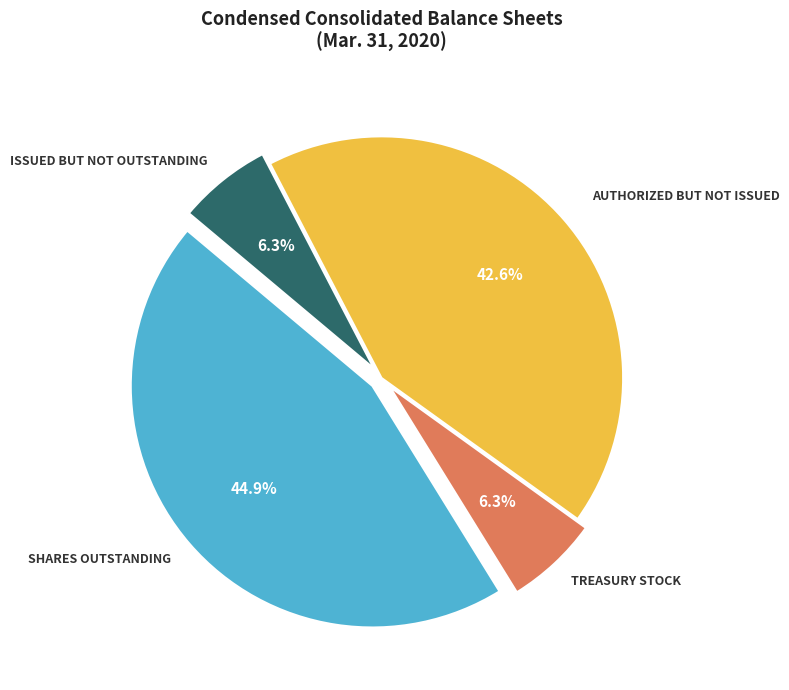

Is there any slice that represents more than half of the pie?

No